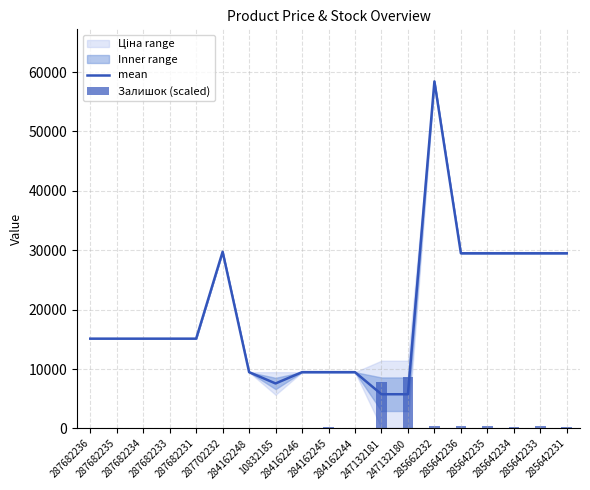

Rank the categories by Залишок (scaled) value from highest to lowest.

247132180, 247132181, 285642233, 285662232, 285642236, 285642235, 285642234, 284162245, 285642231, 10832185, 287682236, 287682235, 287682234, 287682233, 287682231, 287702232, 284162248, 284162246, 284162244